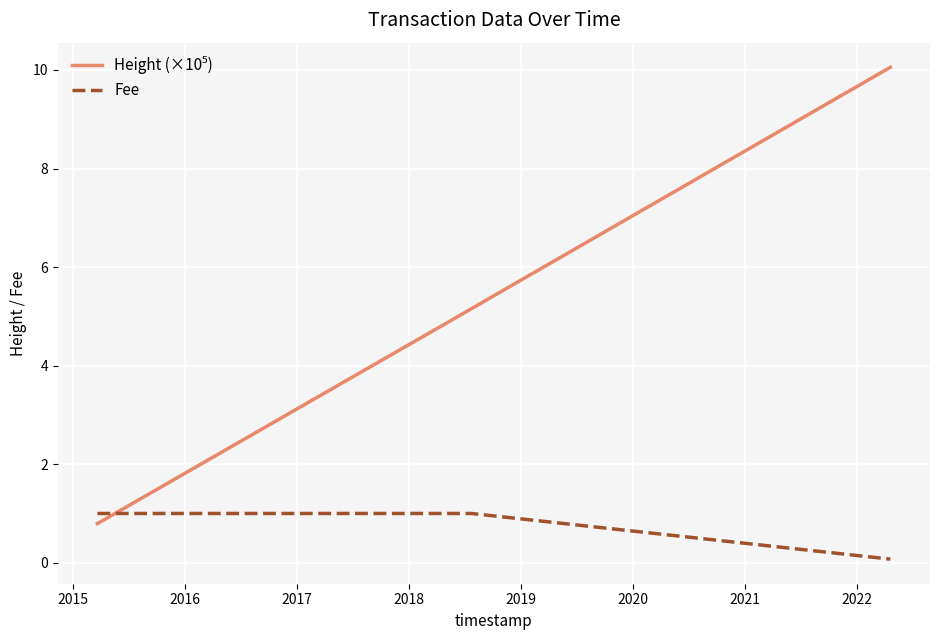

At how many categories does at least one series exceed 8?

1